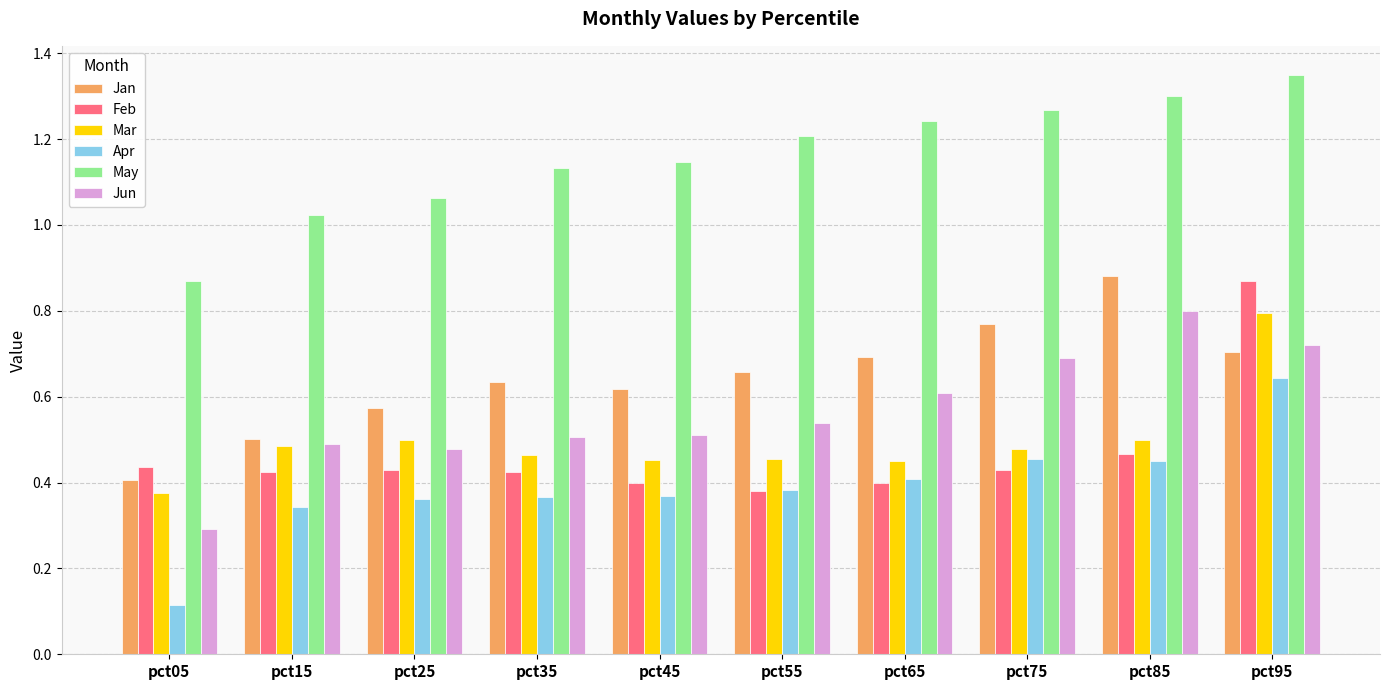

Rank the categories by May value from lowest to highest.

pct05, pct15, pct25, pct35, pct45, pct55, pct65, pct75, pct85, pct95